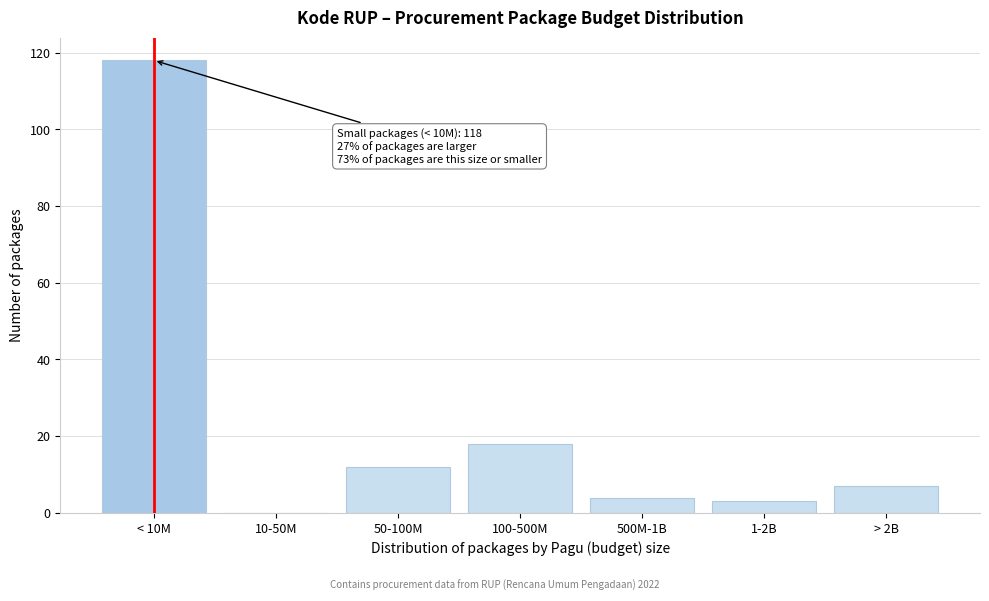

Reading left to right, what are all the values shown in this chart?

< 10M=118	10-50M=0	50-100M=12	100-500M=18	500M-1B=4	1-2B=3	> 2B=7